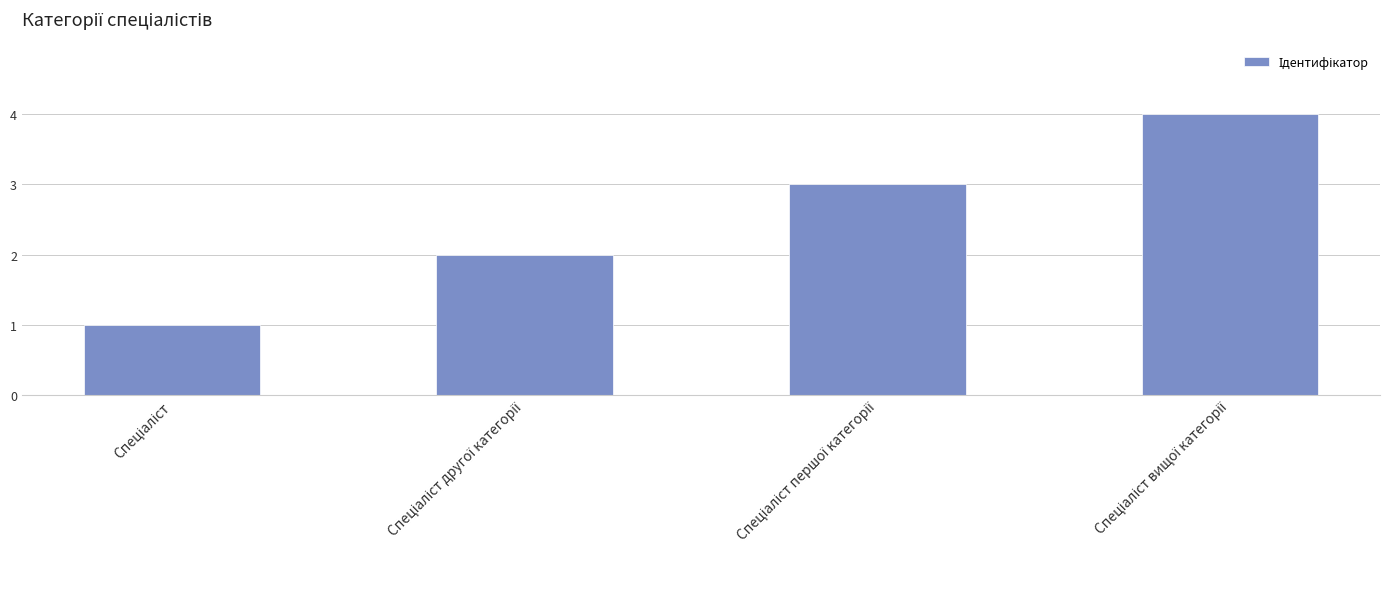

Does the chart contain any negative values?

No